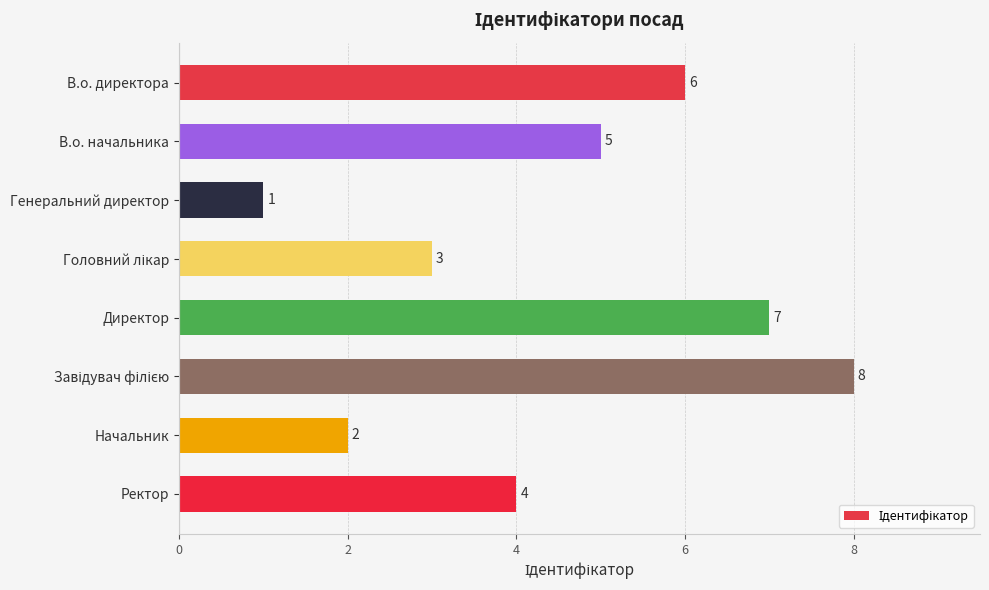

The value at Ректор is 7. True or false?

False